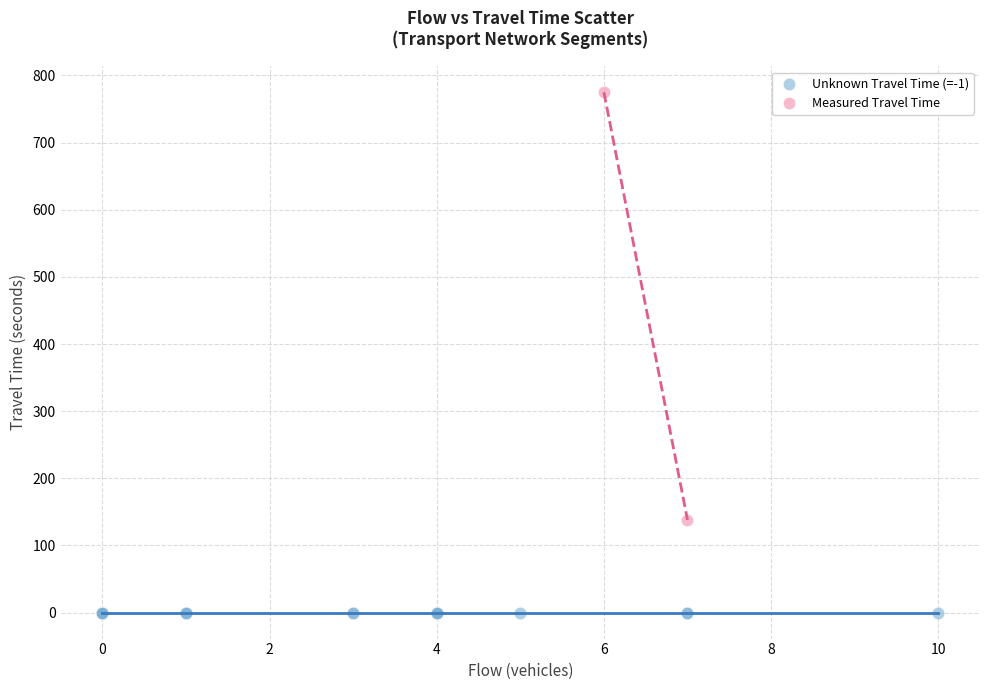

Which series contains the highest Y value?

Measured Travel Time